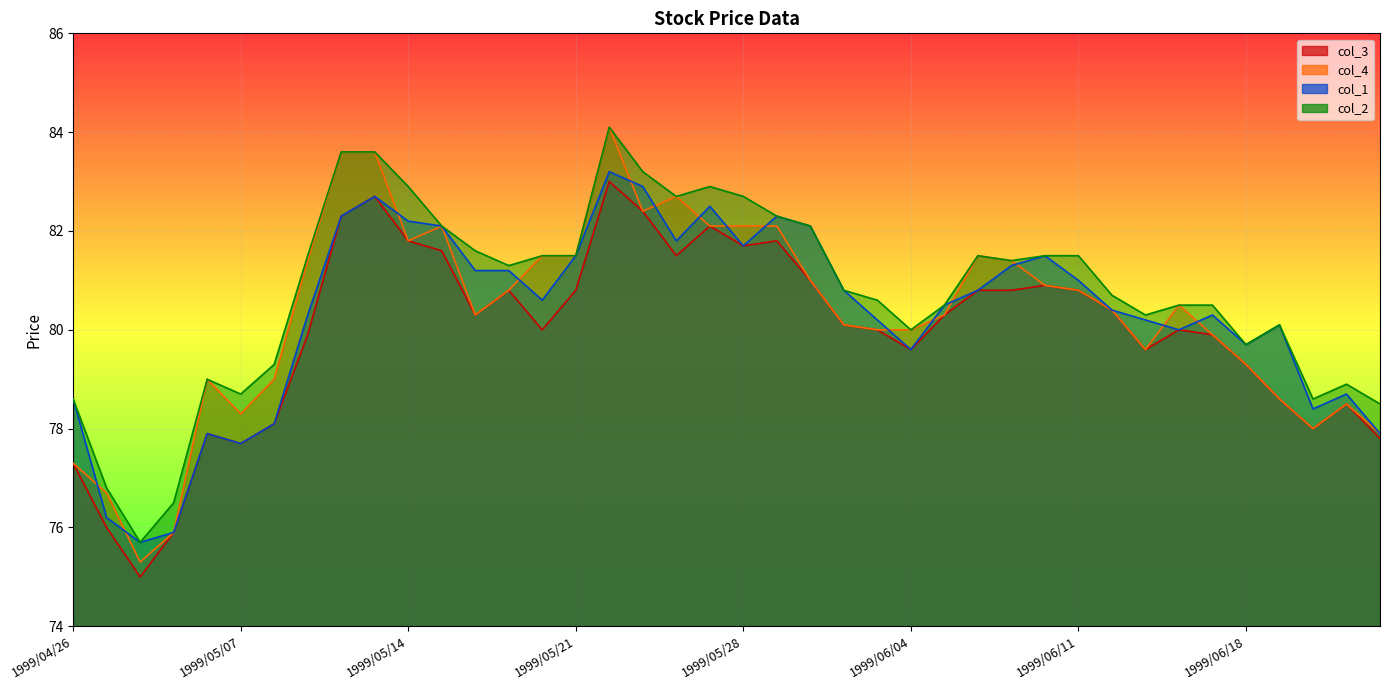

What are all the series names shown in the legend?

col_3, col_4, col_1, col_2